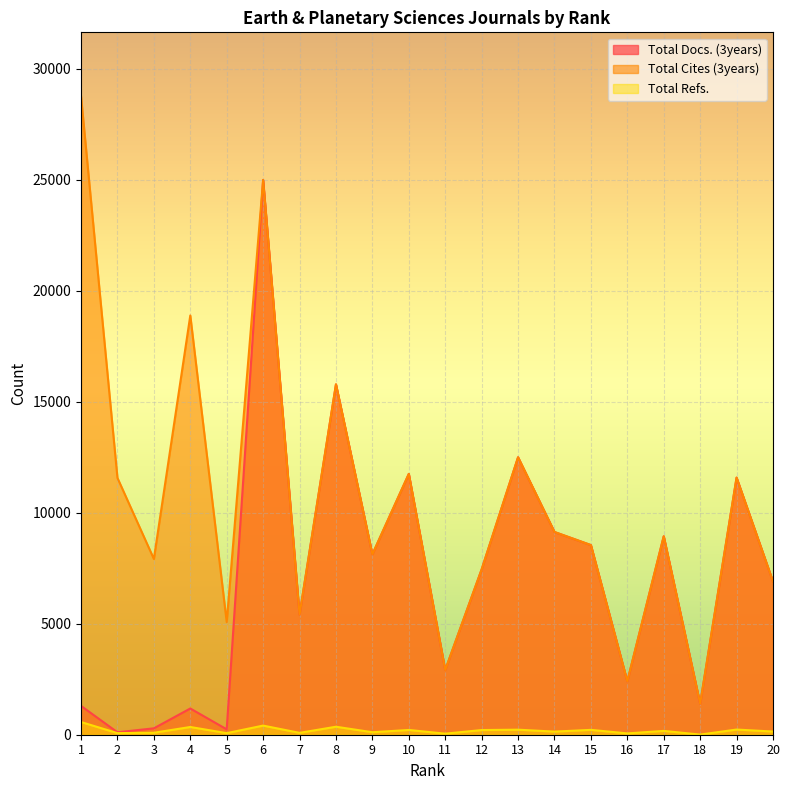

Where is Total Cites (3years) nearest to the value 15075?

8